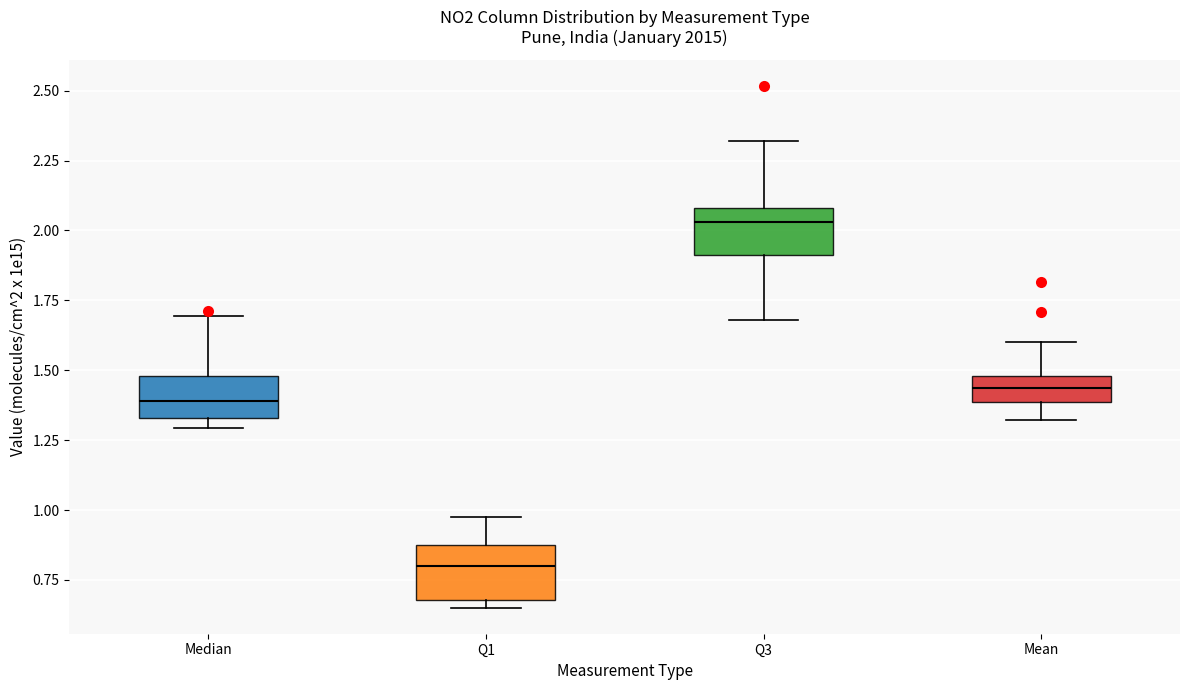

Which box has the highest median line?

Q3